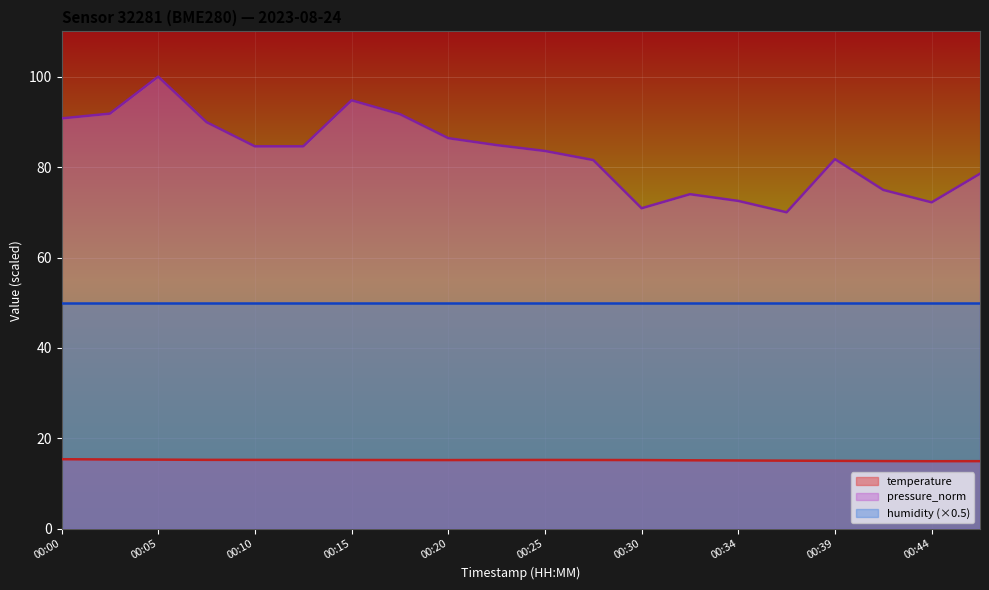

What is the smallest value displayed?

15.0